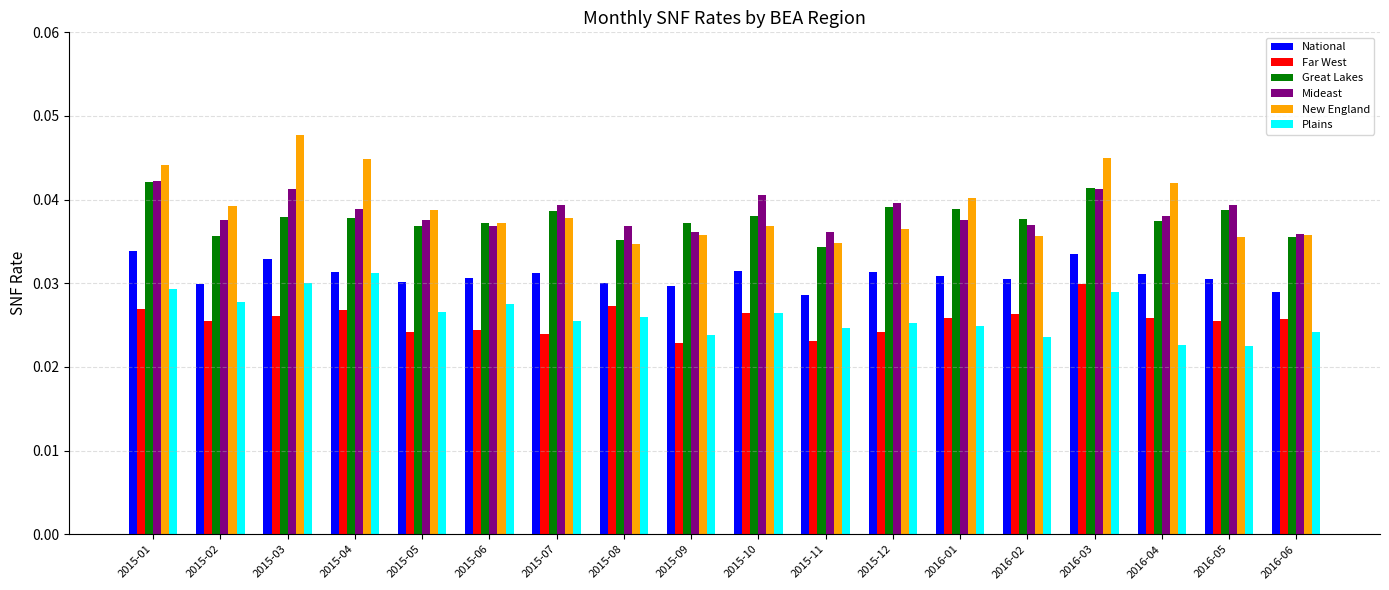

How many groups of bars are there?

18